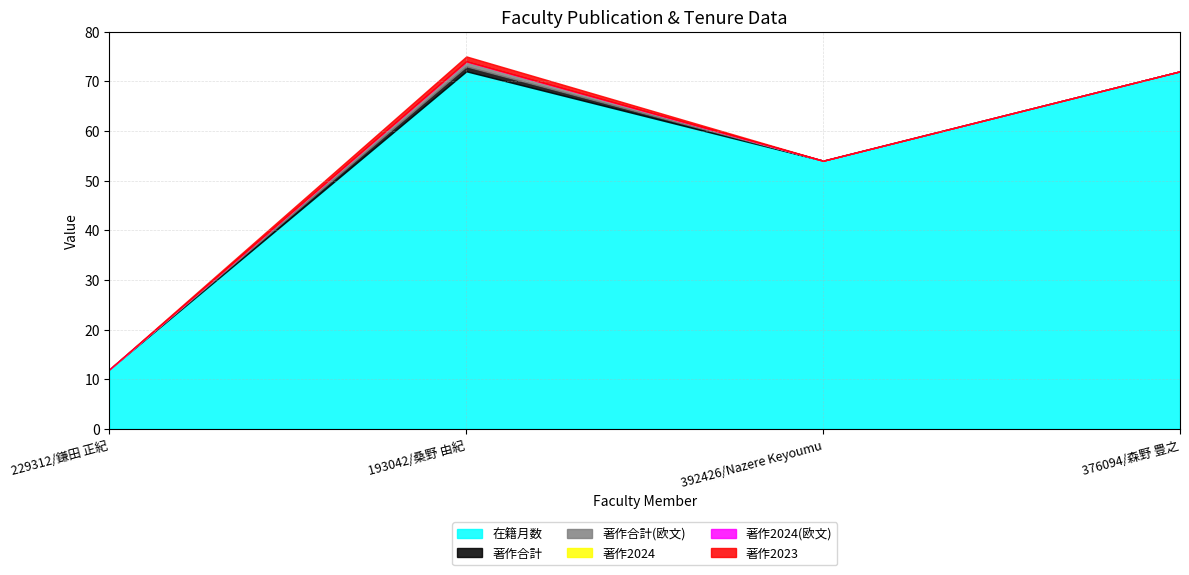

True or false: 在籍月数 and 著作合計 intersect in this chart.

False